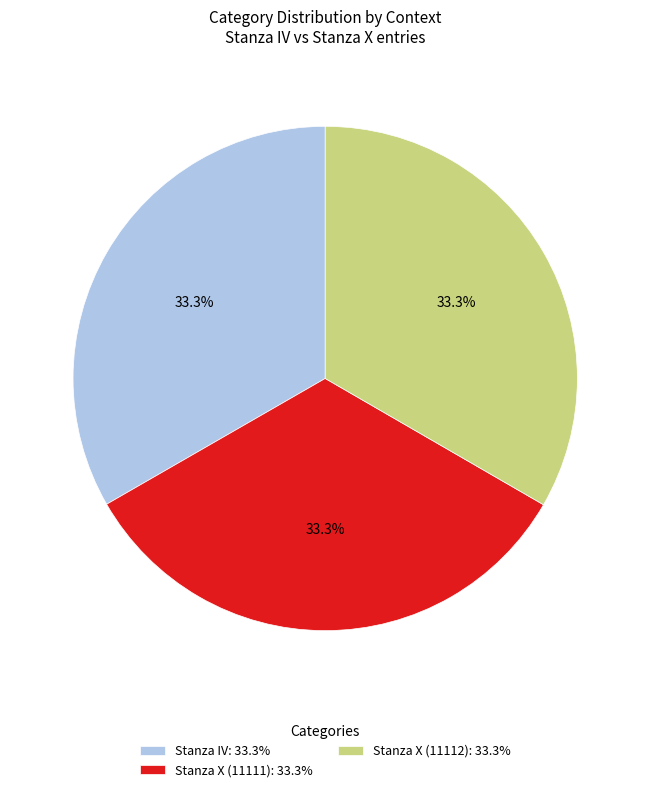

Count the number of slices in the pie.

3